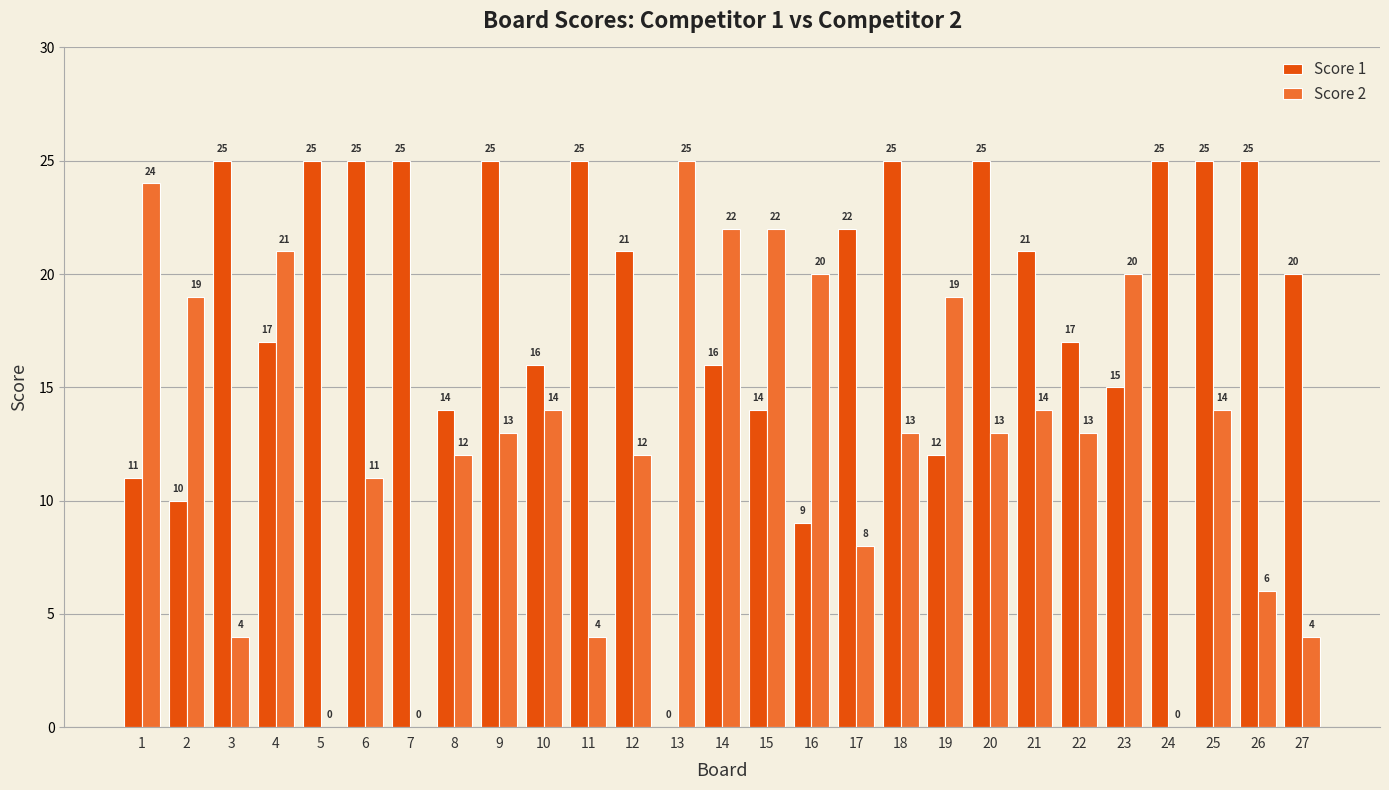

How many series are shown in this chart?

2